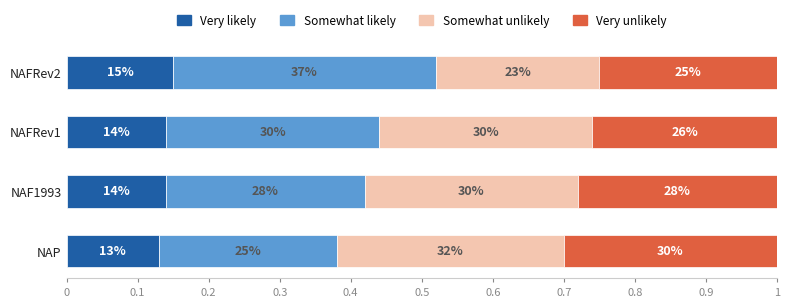

What is the sum of all Very likely values?

0.6